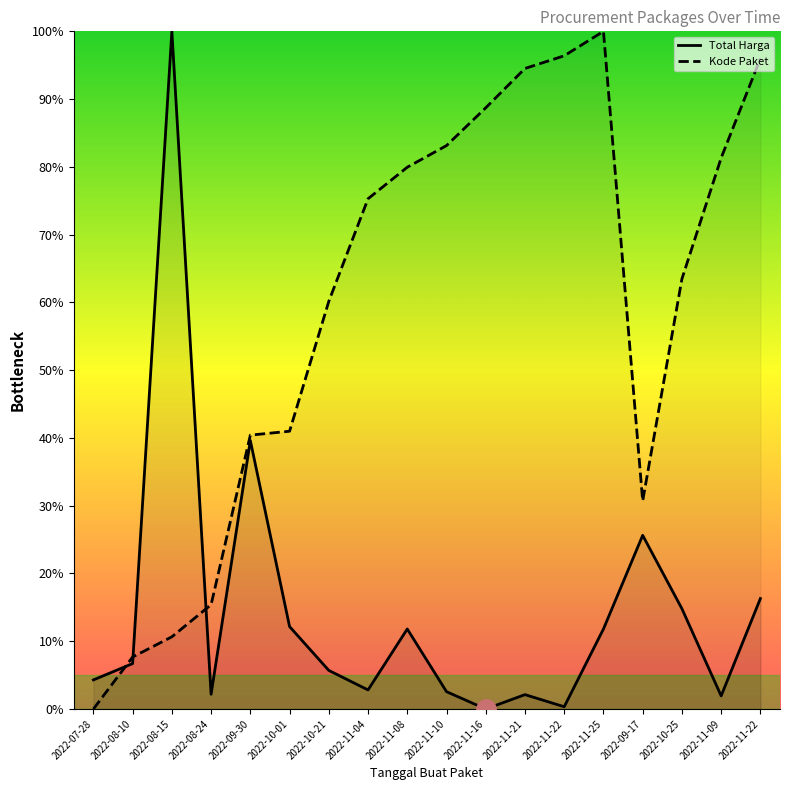

What is the total value across all series at 2022-10-25?

78.3